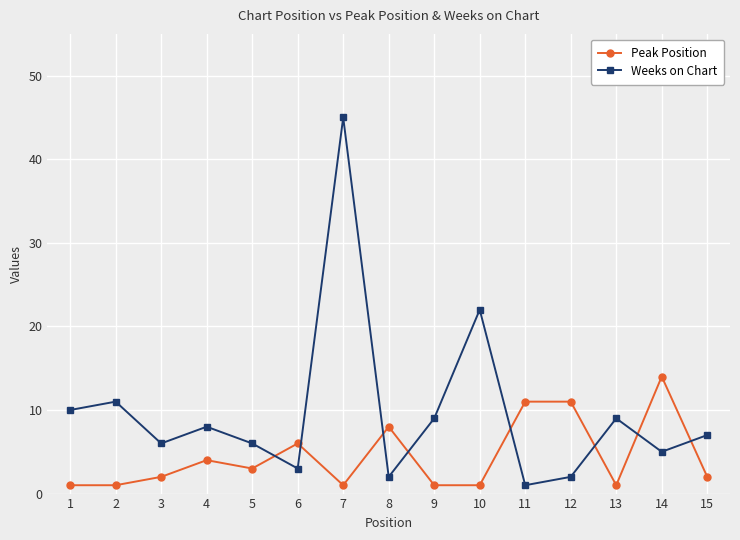

Count the number of data series in this chart.

2